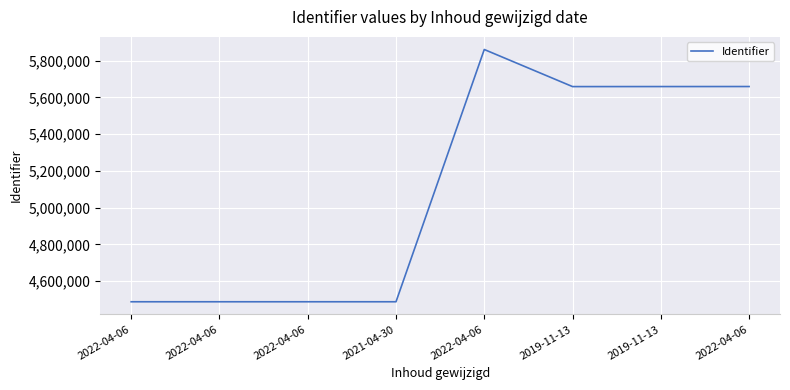

How many categories are shown in the chart?

8